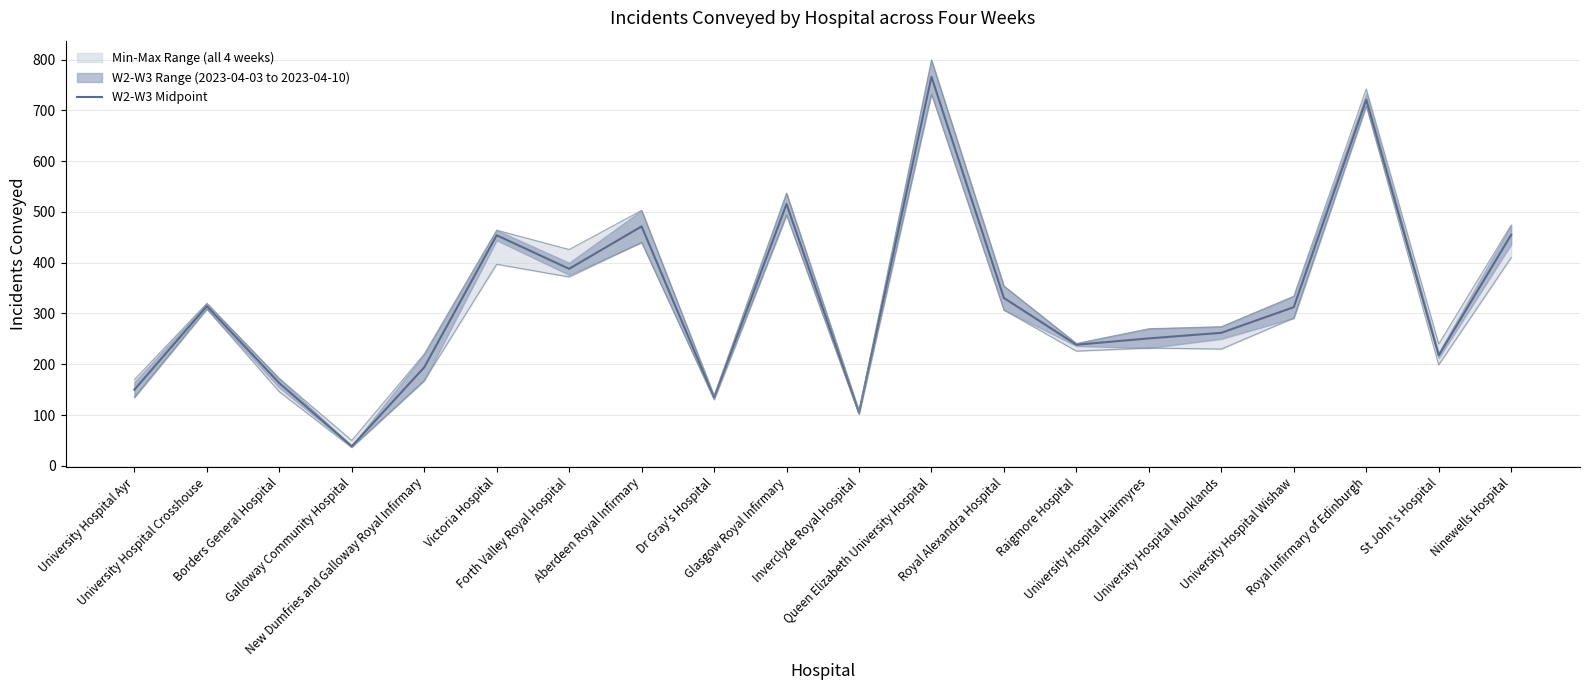

List the labels in order of value, largest first.

Queen Elizabeth University Hospital, Royal Infirmary of Edinburgh, Glasgow Royal Infirmary, Aberdeen Royal Infirmary, Ninewells Hospital, Victoria Hospital, Forth Valley Royal Hospital, Royal Alexandra Hospital, University Hospital Crosshouse, University Hospital Wishaw, University Hospital Monklands, University Hospital Hairmyres, Raigmore Hospital, St John's Hospital, New Dumfries and Galloway Royal Infirmary, Borders General Hospital, University Hospital Ayr, Dr Gray's Hospital, Inverclyde Royal Hospital, Galloway Community Hospital